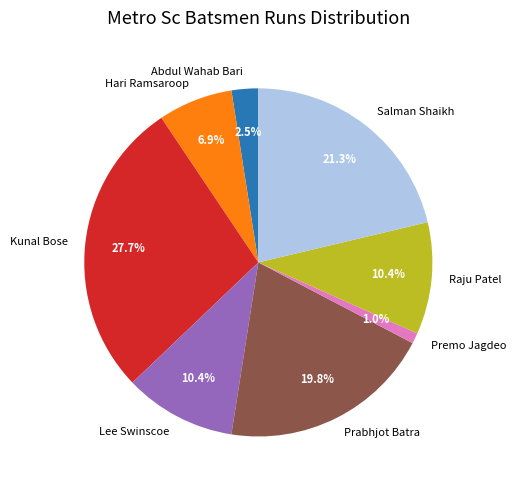

To the nearest percent, what is the difference between the largest and smallest slice percentages?

27%